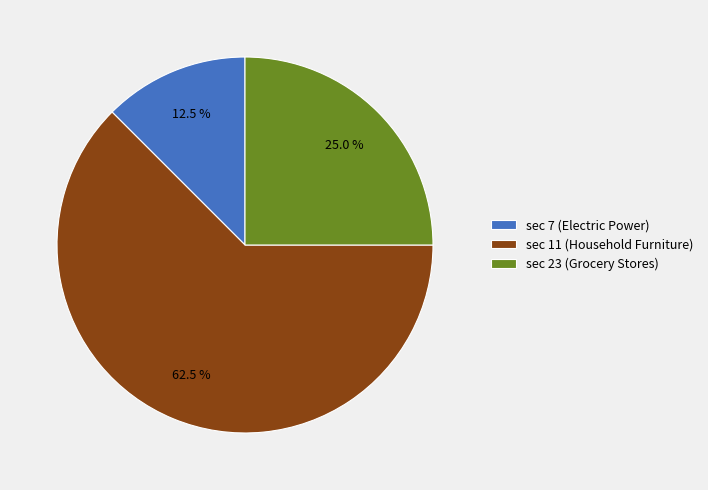

Is sec 11 (Household Furniture) the majority of the pie?

Yes